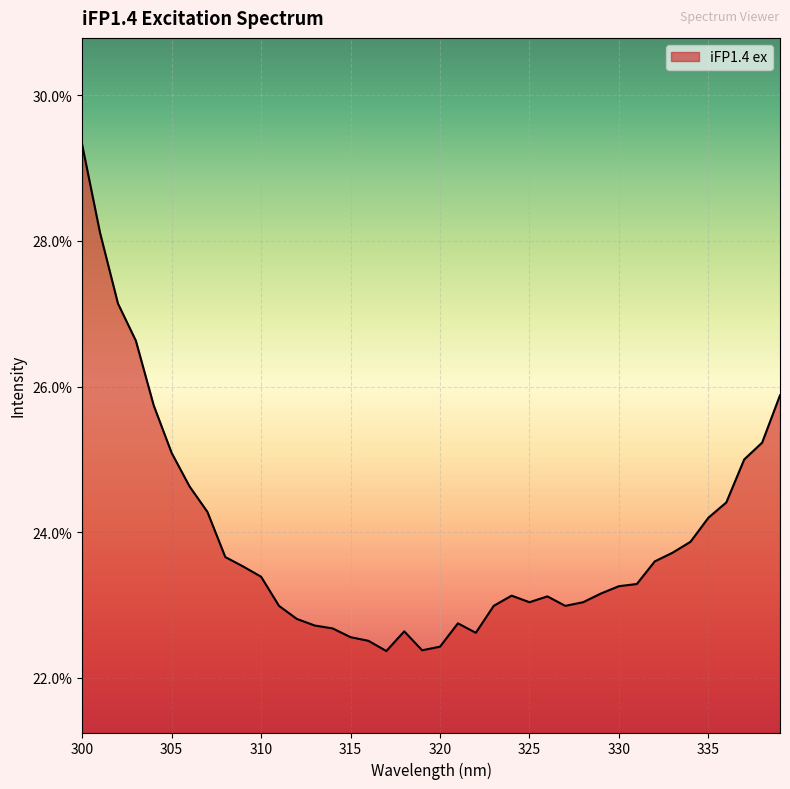

What is the value of the 13th point from the left?

0.2